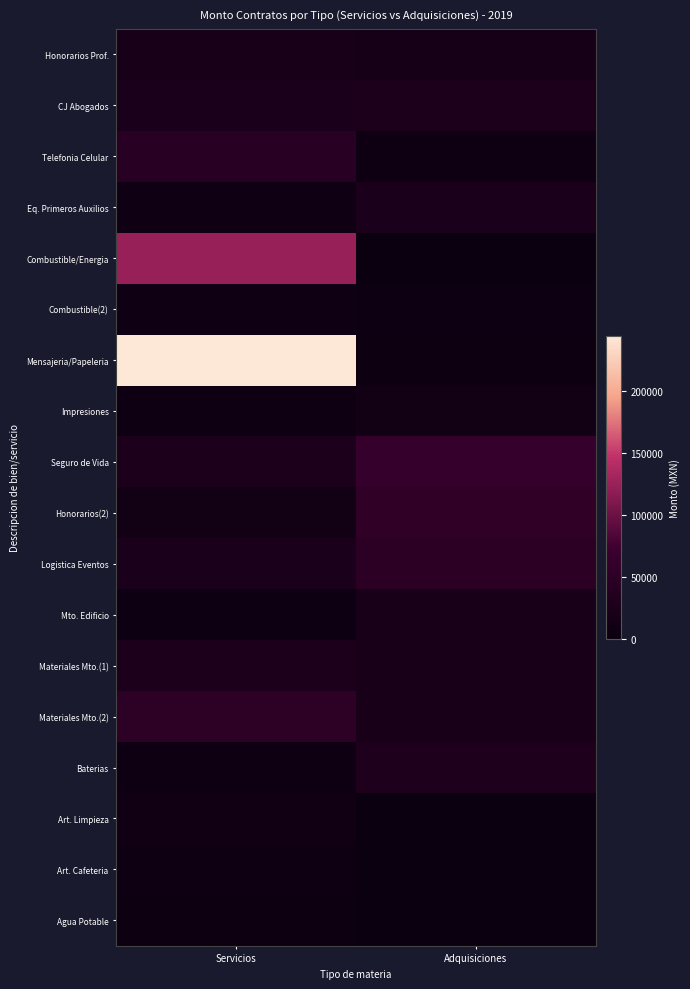

Reading right to left, list all the values displayed in this chart.

Honorarios Prof.: Adquisiciones=16355.2	Servicios=19693.8
CJ Abogados: Adquisiciones=26600.0	Servicios=24137.9
Telefonia Celular: Adquisiciones=7148.8	Servicios=44430.2
Eq. Primeros Auxilios: Adquisiciones=23679.3	Servicios=8605.0
Combustible/Energia: Adquisiciones=691.1	Servicios=123557.8
Combustible(2): Adquisiciones=4956.8	Servicios=8605.0
Mensajeria/Papeleria: Adquisiciones=4525.0	Servicios=244050.0
Impresiones: Adquisiciones=12216.0	Servicios=6639.0
Seguro de Vida: Adquisiciones=62682.9	Servicios=27571.3
Honorarios(2): Adquisiciones=55057.3	Servicios=11880.0
Logistica Eventos: Adquisiciones=48609.5	Servicios=23200.0
Mto. Edificio: Adquisiciones=21260.9	Servicios=5444.8
Materiales Mto.(1): Adquisiciones=21553.6	Servicios=26042.8
Materiales Mto.(2): Adquisiciones=22095.0	Servicios=51244.3
Baterias: Adquisiciones=28980.0	Servicios=6800.0
Art. Limpieza: Adquisiciones=0.0	Servicios=11000.0
Art. Cafeteria: Adquisiciones=0.0	Servicios=6300.0
Agua Potable: Adquisiciones=0.0	Servicios=4200.0